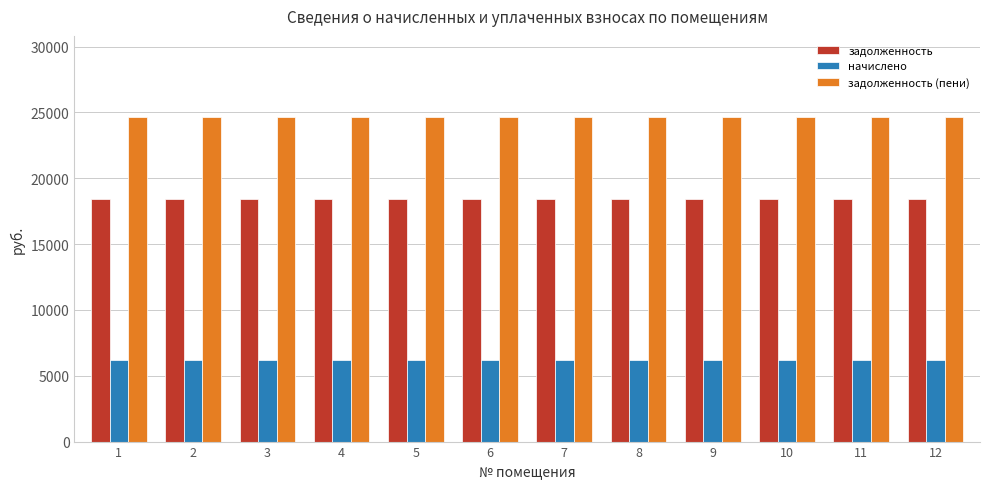

What value does the начислено series have at 10?

6220.8